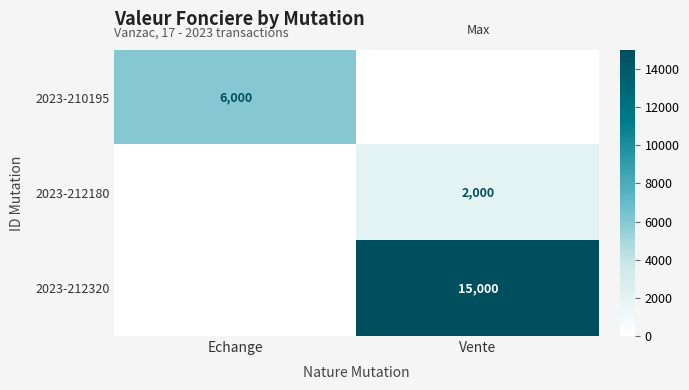

The value of 2023-212180 at Vente is 961. True or false?

False